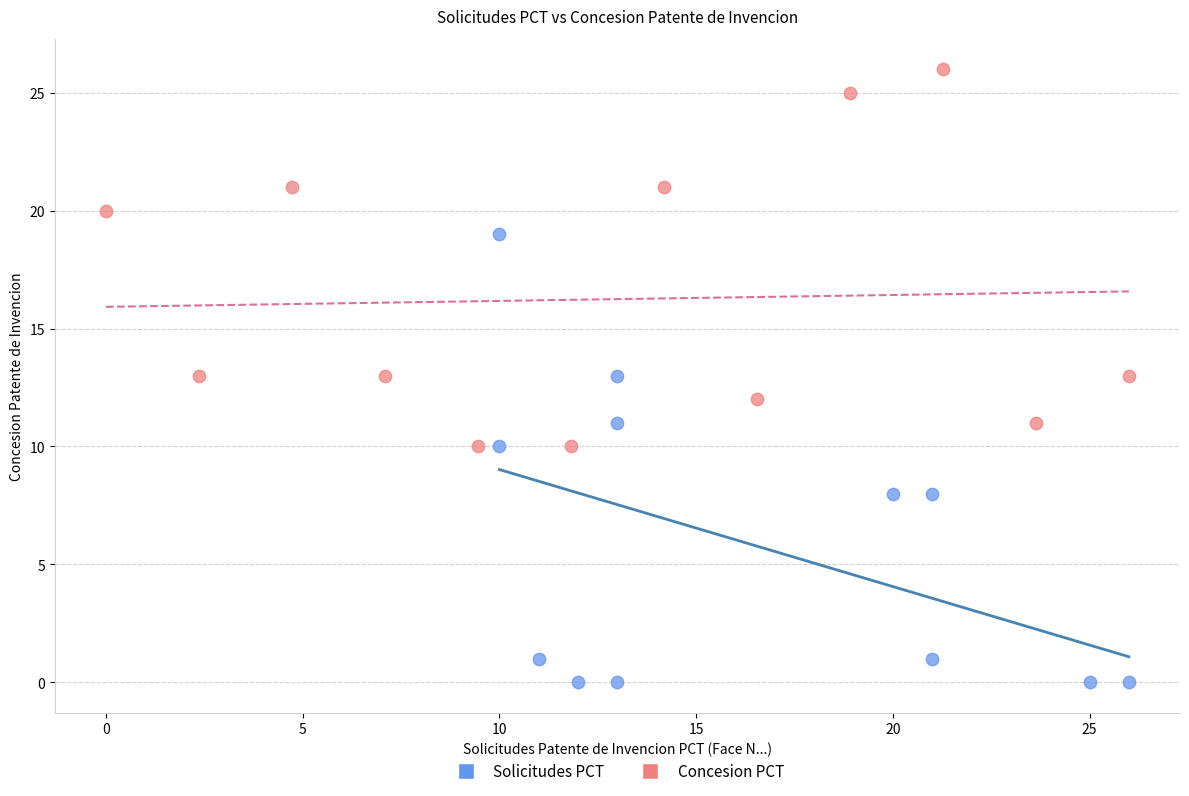

Which series has the widest spread of Y values?

Solicitudes PCT